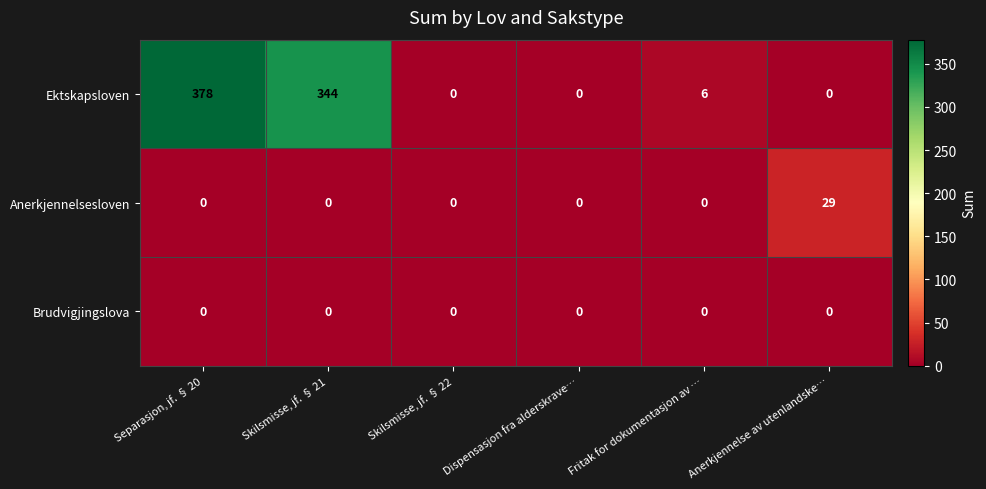

Is it true that Ektskapsloven equals 215 at Skilsmisse, jf. § 22?

False